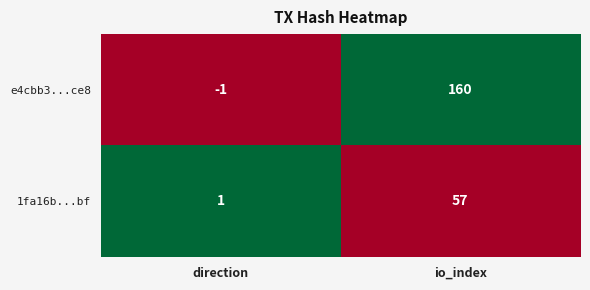

List the labels in order of e4cbb3...ce8 value, largest first.

io_index, direction